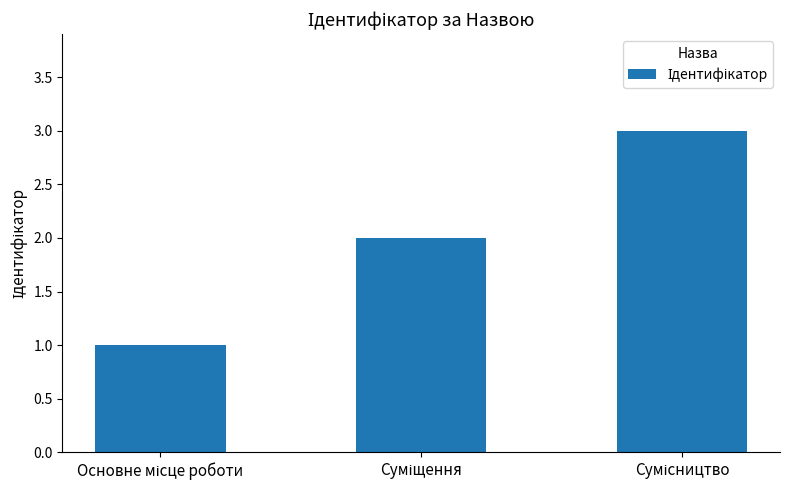

What is the greatest value displayed?

3